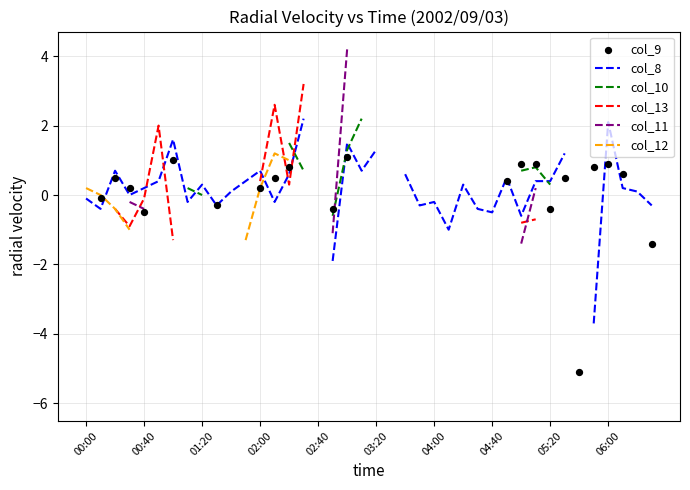

At how many categories does at least one series exceed -2?

38